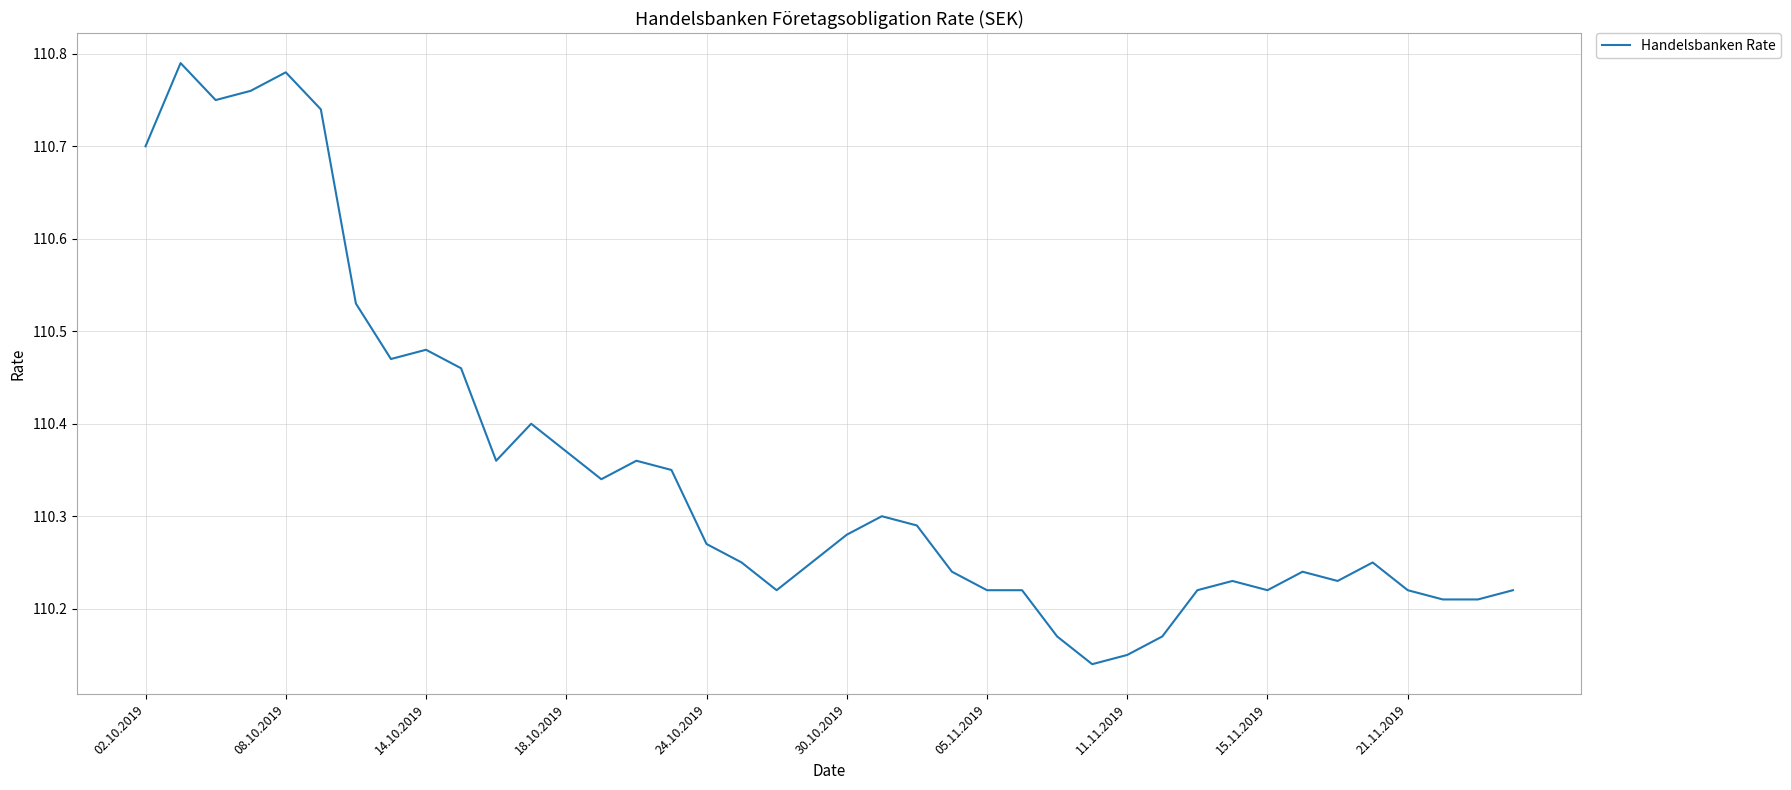

Does the chart display data point markers on the line(s)?

No